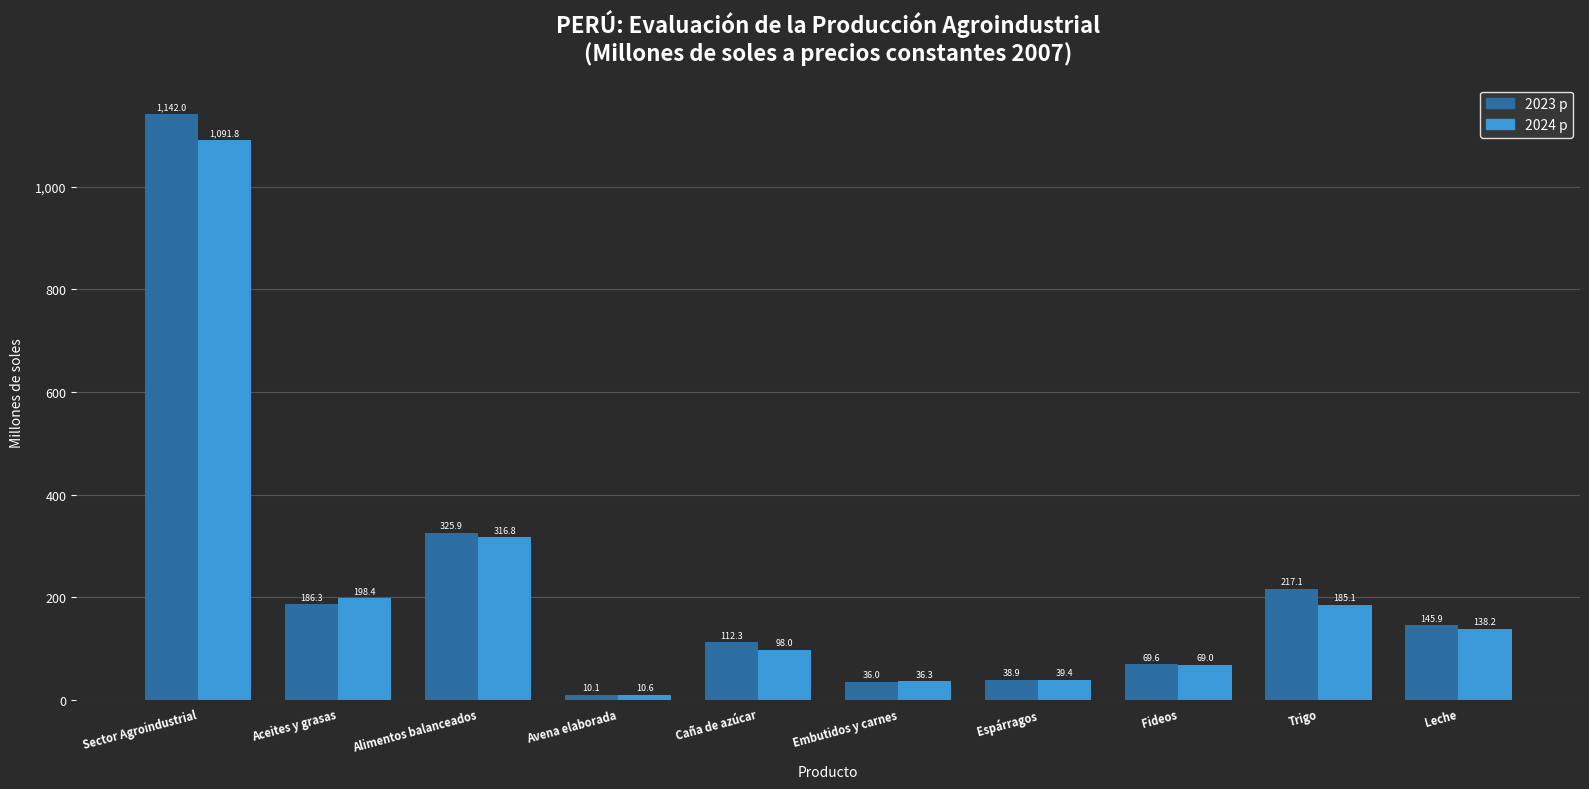

What is the minimum value for 2023 p?

10.1